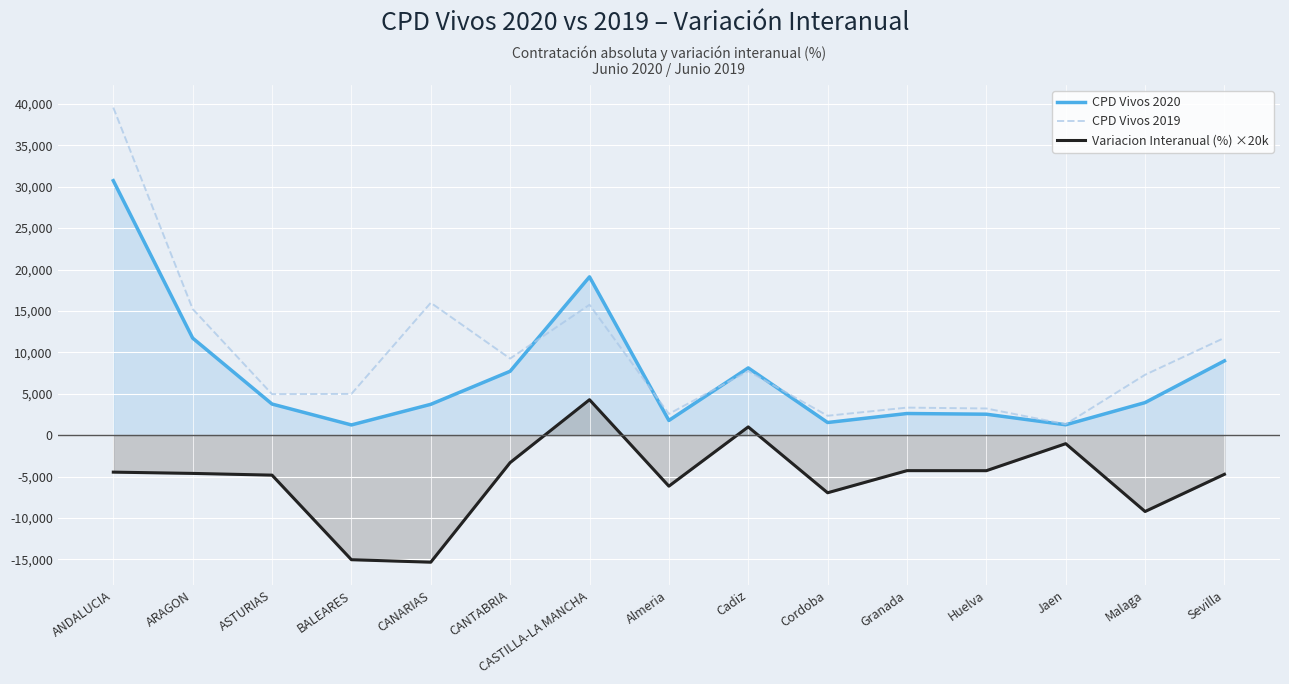

At how many categories does at least one series exceed 109?

15